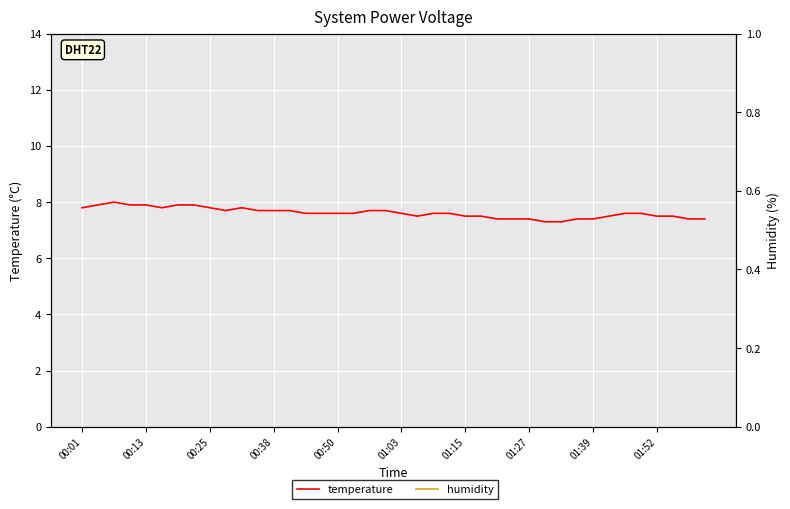

Which series has the largest range (max minus min)?

temperature